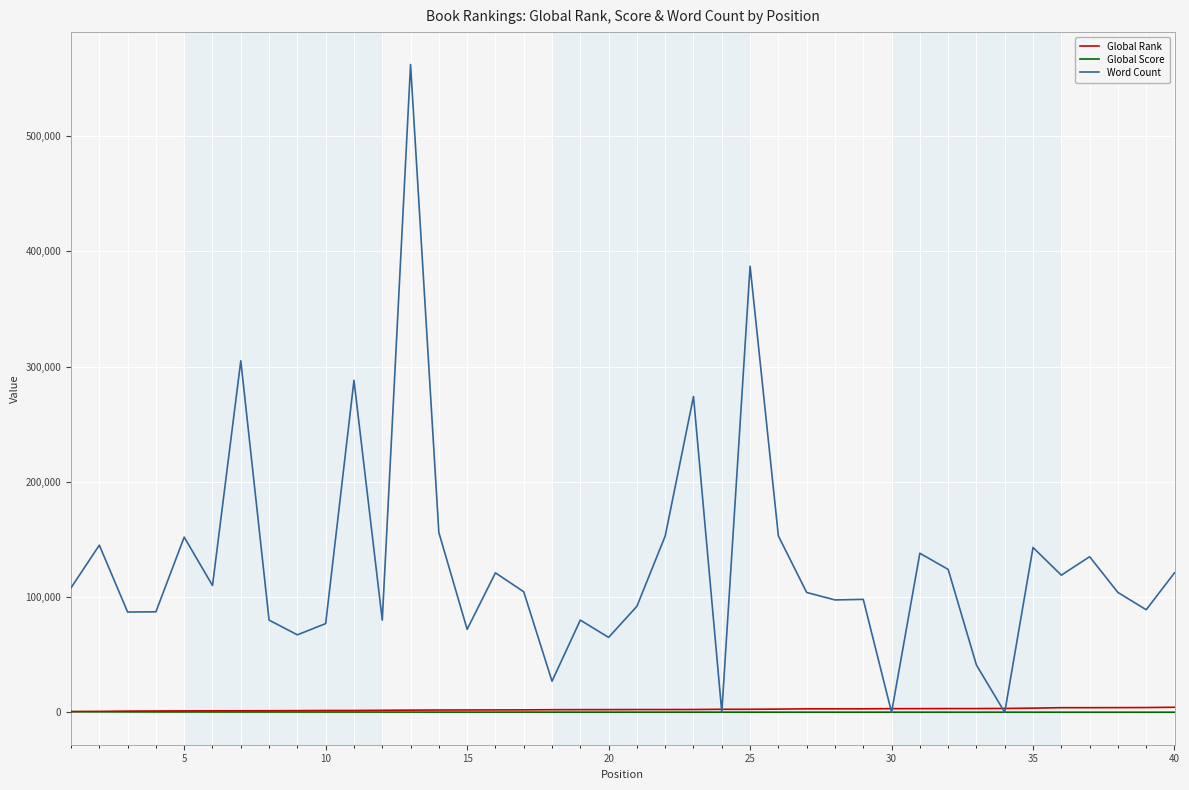

What is the maximum value shown in the chart?

561996